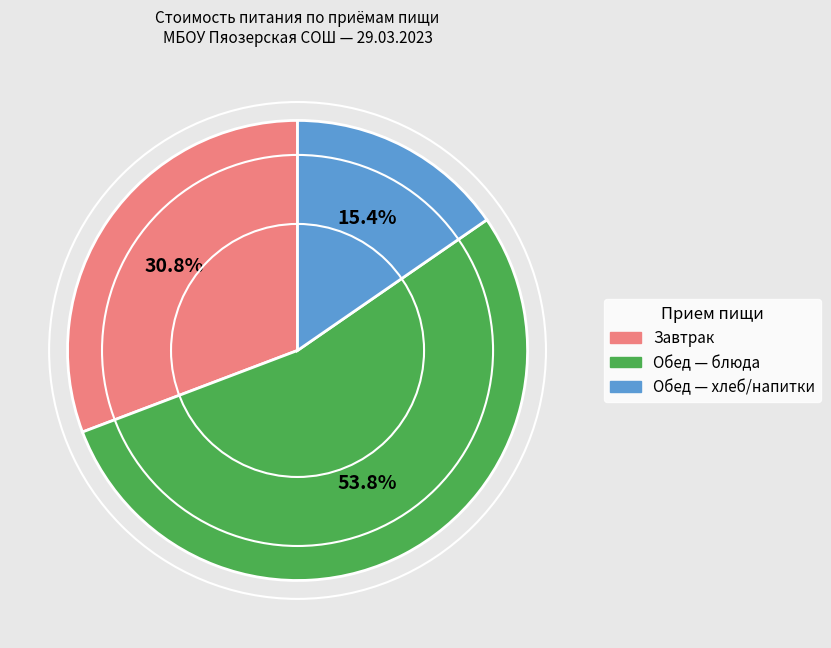

Is there any slice that represents more than half of the pie?

Yes